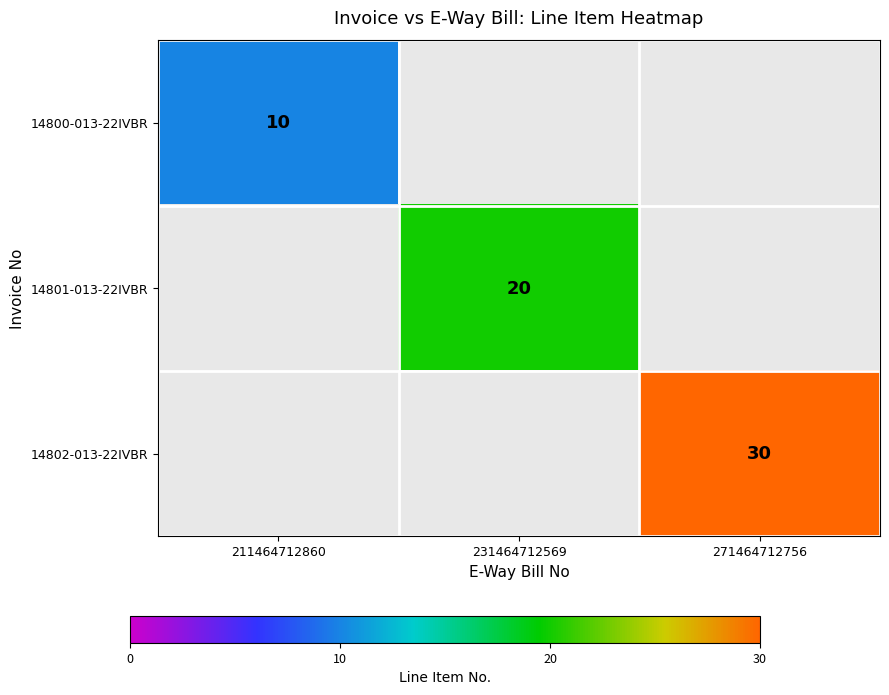

The 14800-013-22IVBR series shows 2 at 211464712860. True or false?

False